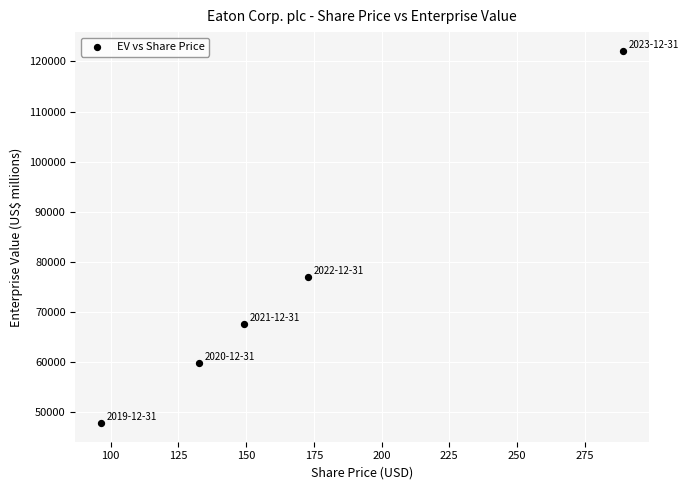

What is the average Y value?

74835